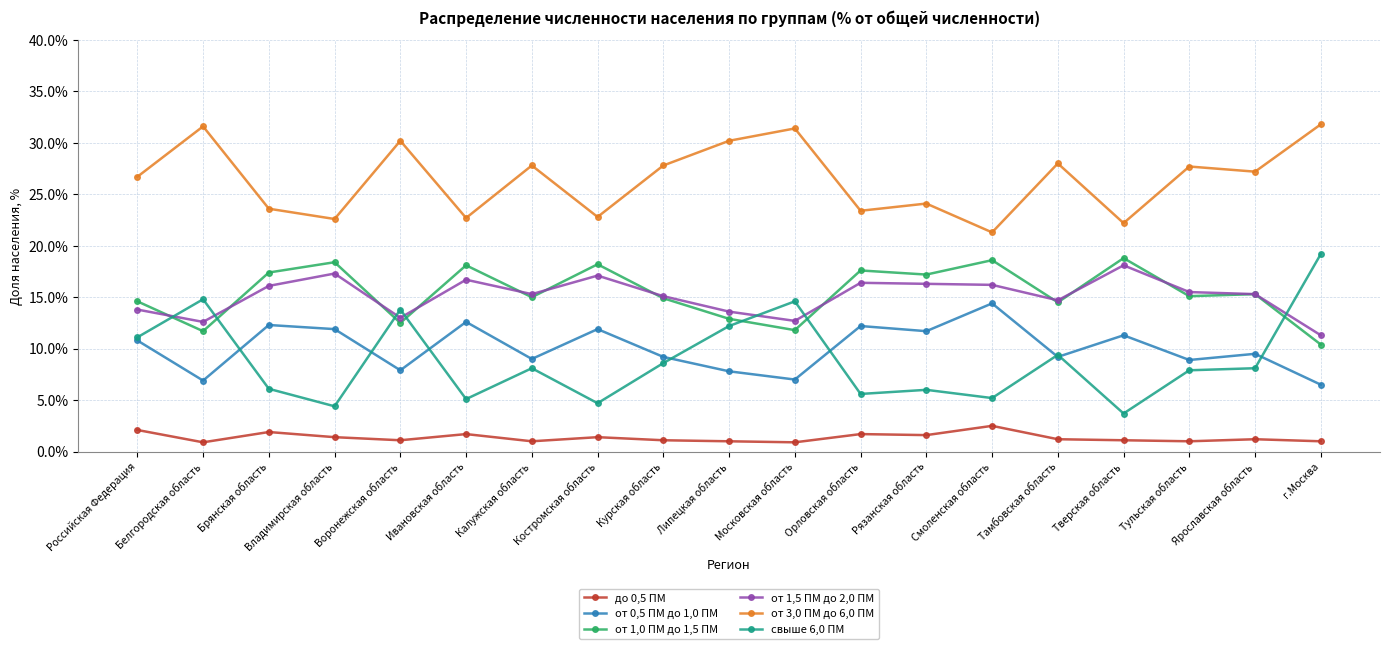

How many lines are shown in the chart?

6